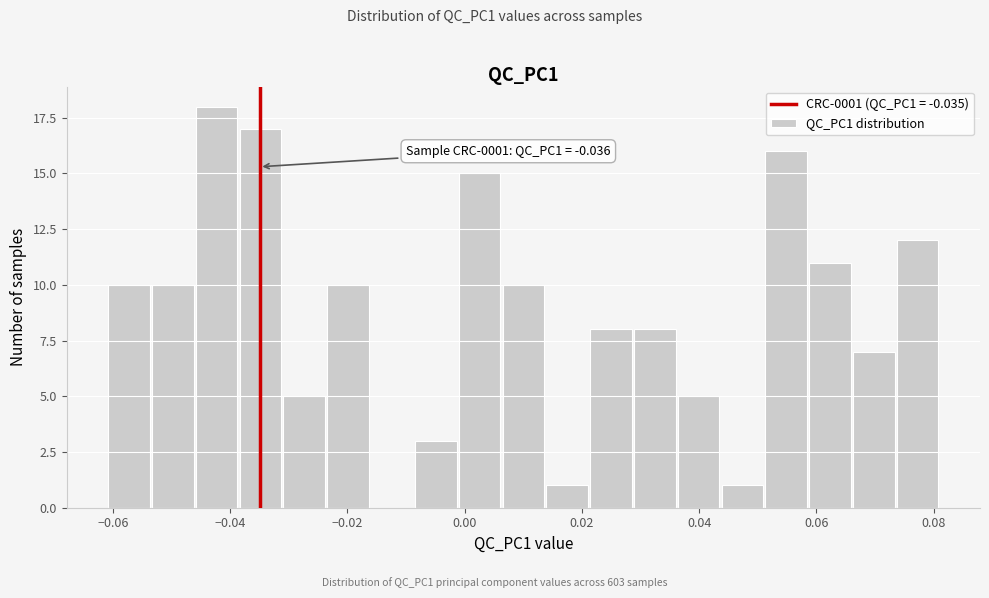

Read against the x-axis, roughly where is the centre of the tallest bar?

-0.042